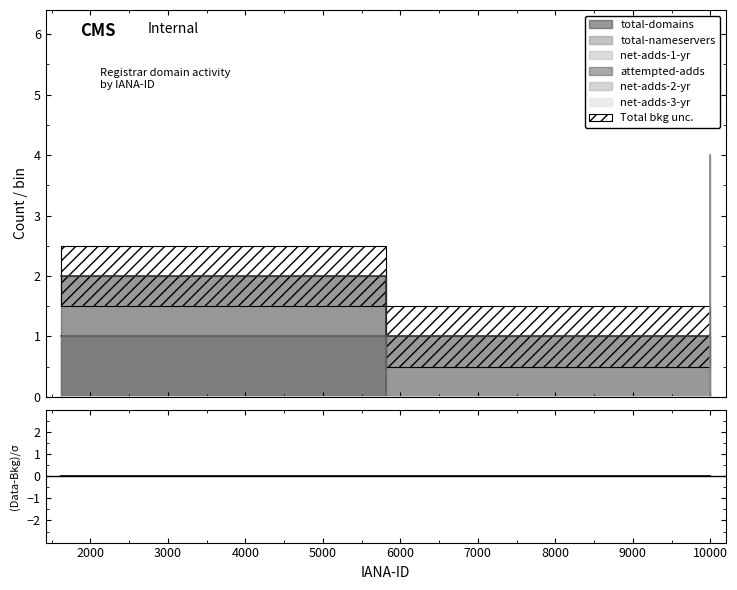

Which series has the widest spread of values?

total-nameservers